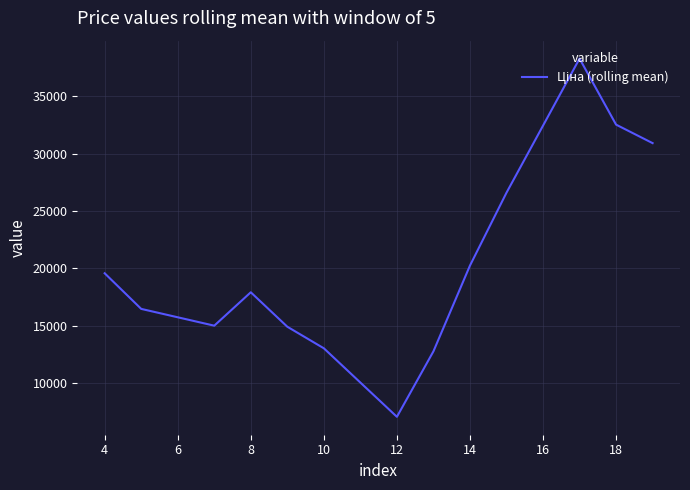

What is the minimum value shown in the chart?

7088.7